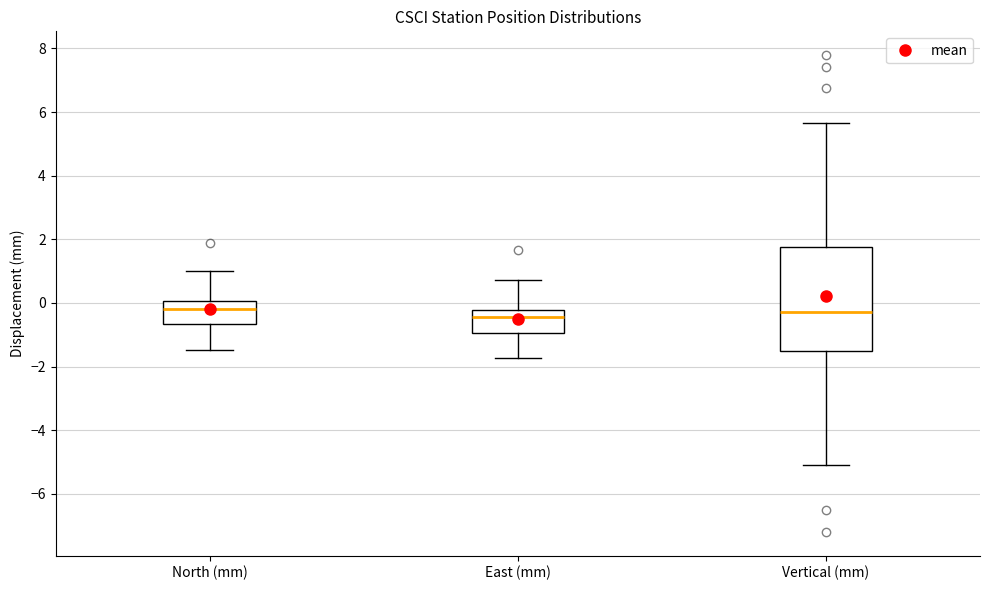

Where is the lower edge of the box for Vertical (mm) on the y-axis? The values are not printed on the chart, so give them approximately, as read against the axis.

-1.4